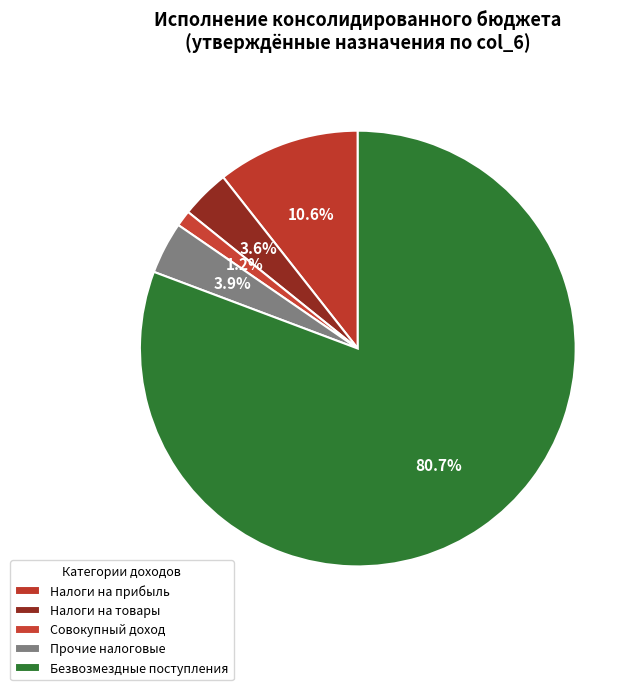

How many slices are in this pie chart?

5